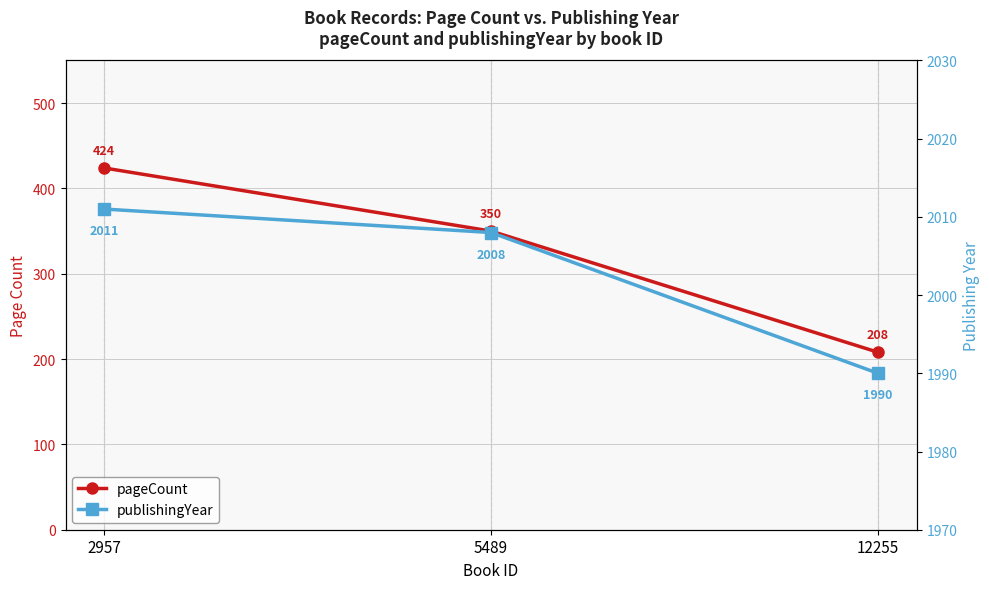

At which label does pageCount reach its minimum?

12255